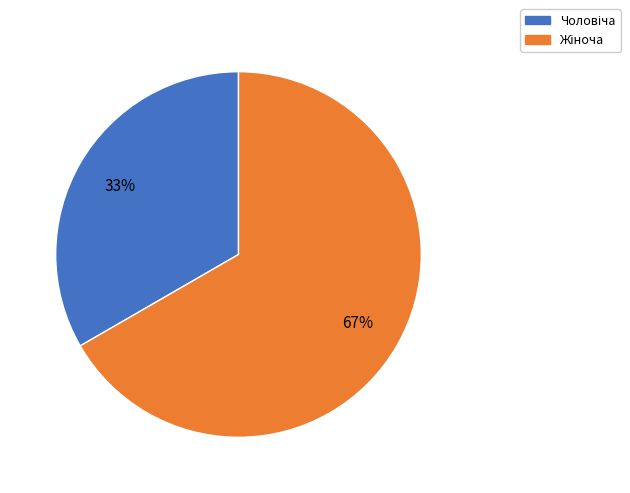

Is there any slice that represents more than half of the pie?

Yes